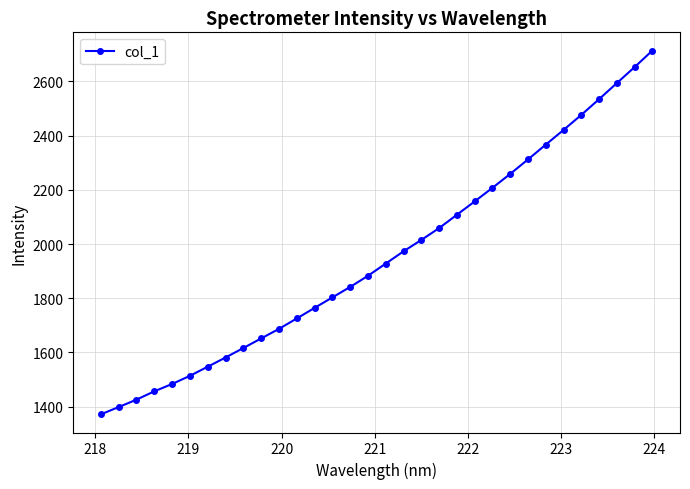

What is the sum of all values?

62530.6